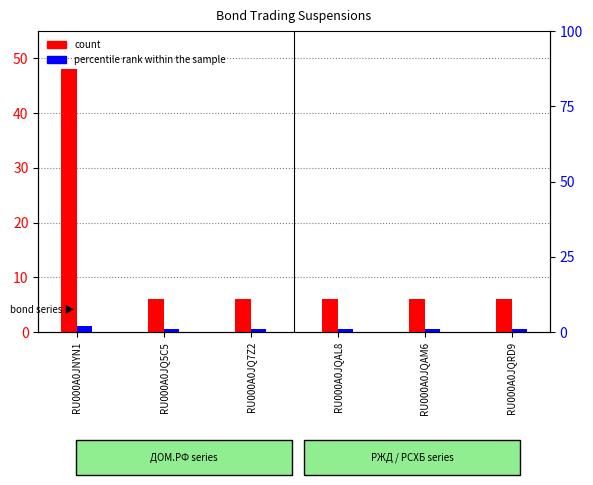

Reading left to right, extract all data points from this chart.

count: 48	6	6	6	6	6
percentile rank within the sample: 2	1	1	1	1	1